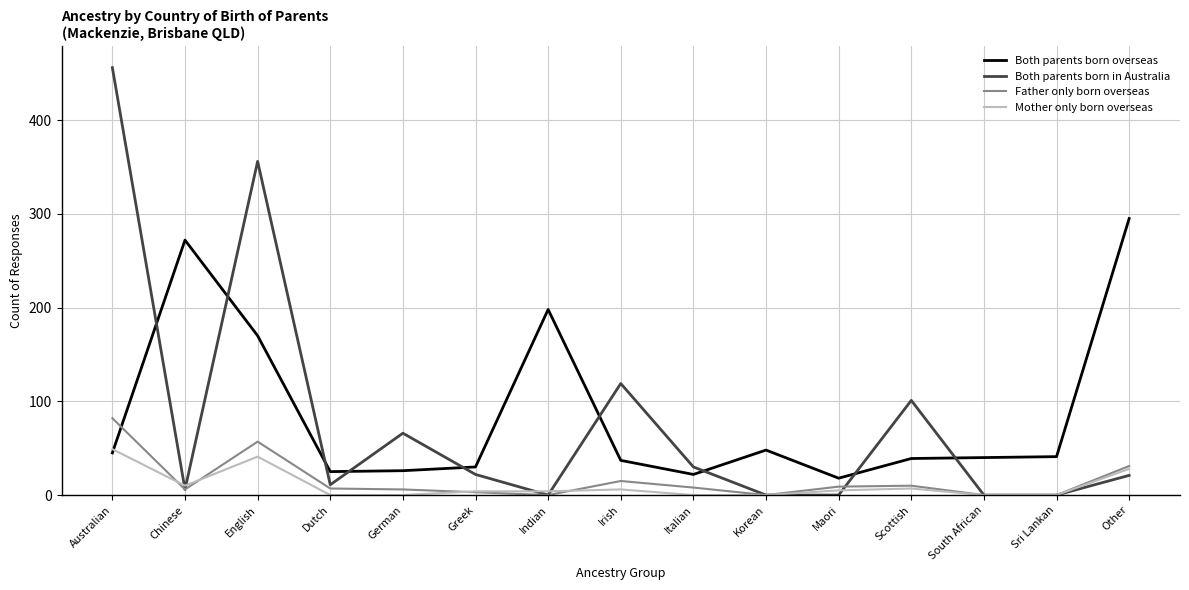

The Mother only born overseas series shows 18 at South African. True or false?

False